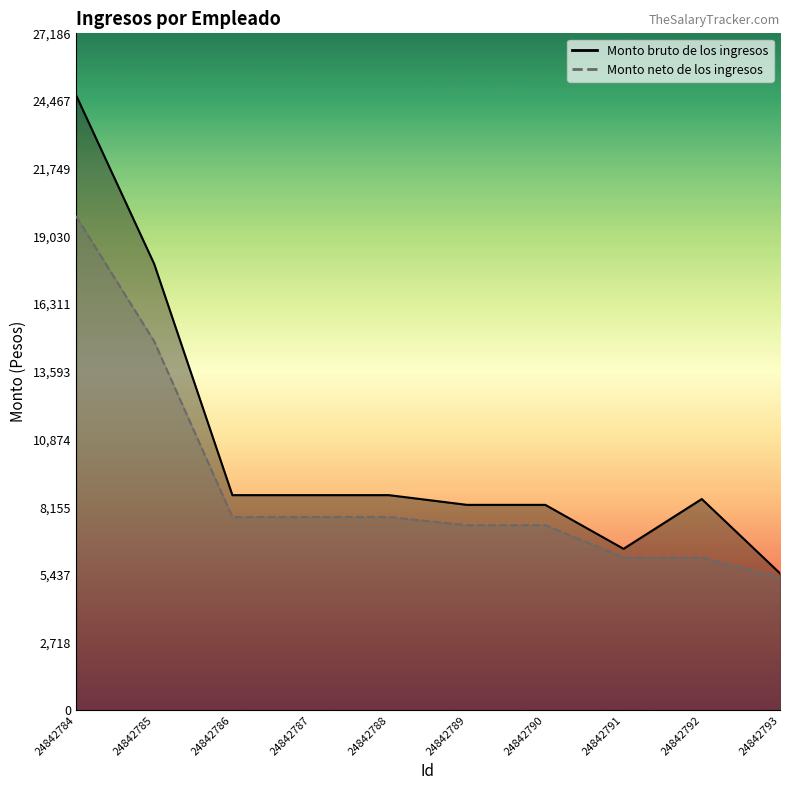

What is the sum of all Monto neto de los ingresos values?

90447